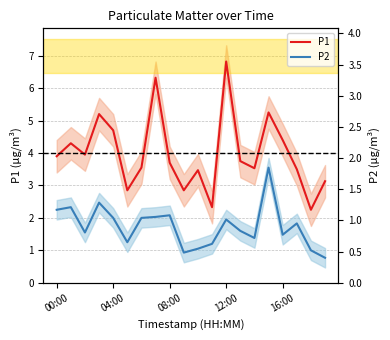

Where does the P1 series first go above 3?

00:00